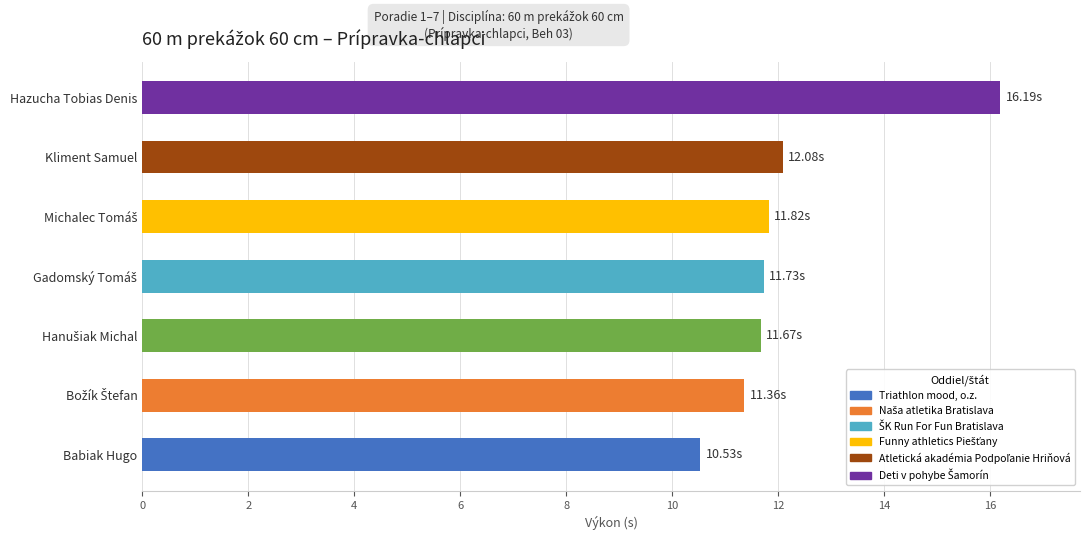

At which category does the chart reach its minimum across all series?

Babiak Hugo